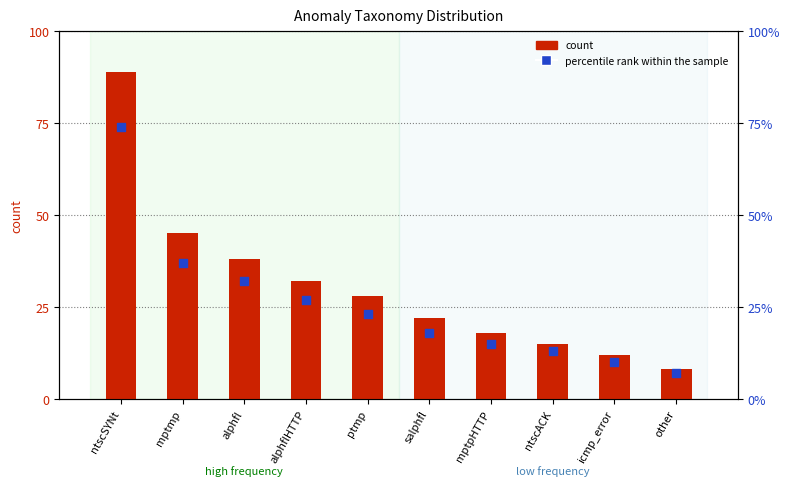

At which category is the sum across all series the highest?

ntscSYNt